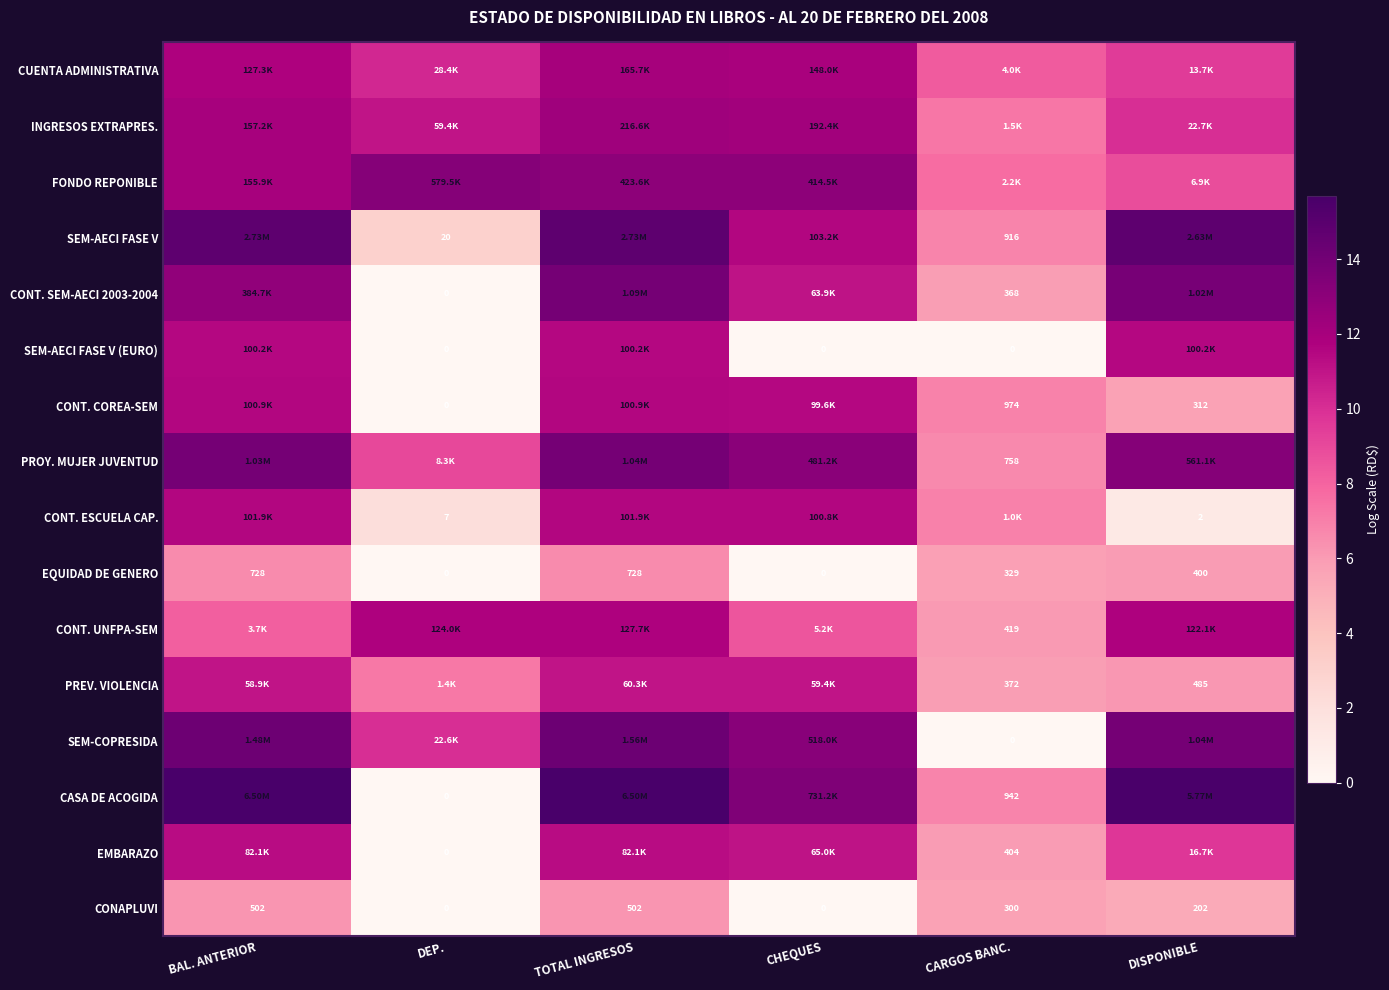

At which label does EQUIDAD DE GENERO first exceed 400?

BAL. ANTERIOR